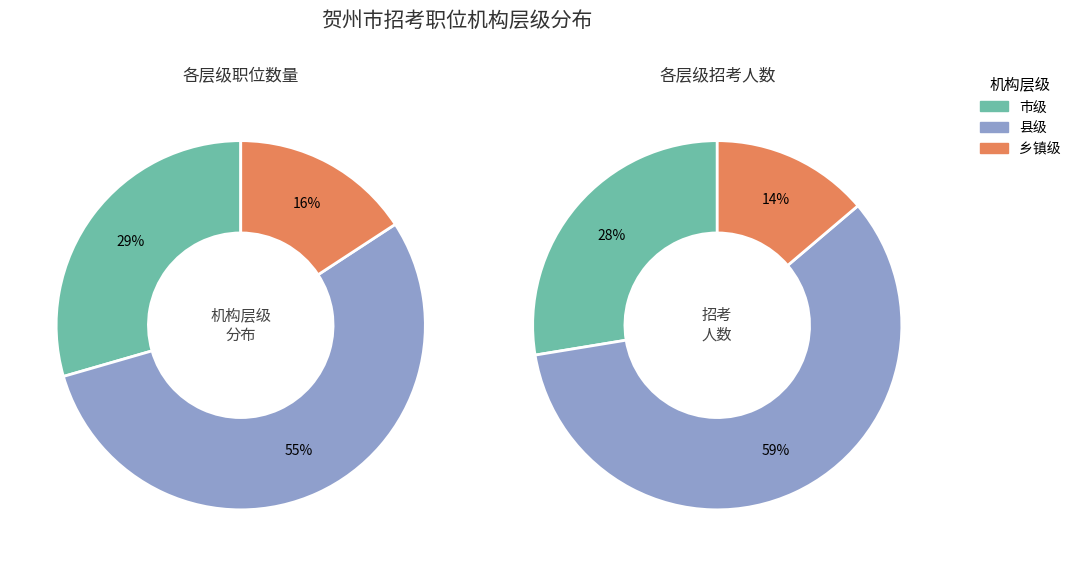

To the nearest percent, what is the average slice percentage?

33%